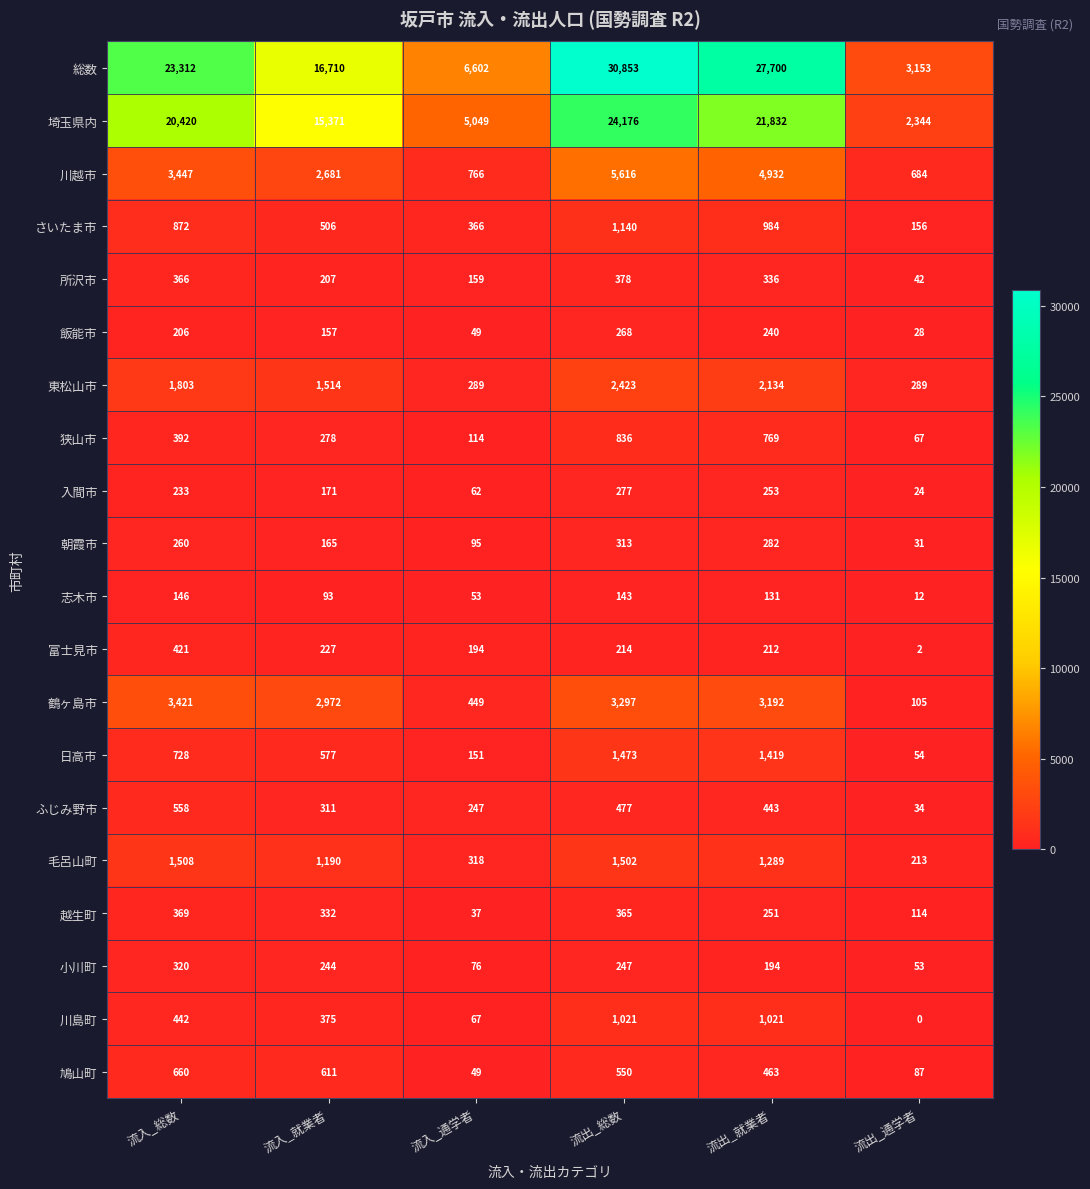

Which series changed the most between 流入_通学者 and 流出_就業者?

総数